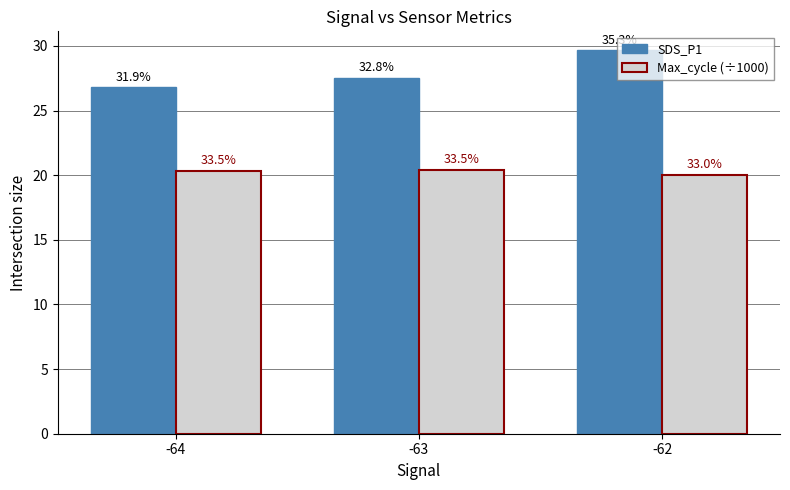

Reading left to right, list all the values displayed in this chart.

SDS_P1: -64=26.8	-63=27.5	-62=29.6
Max_cycle (÷1000): -64=20.4	-63=20.4	-62=20.0